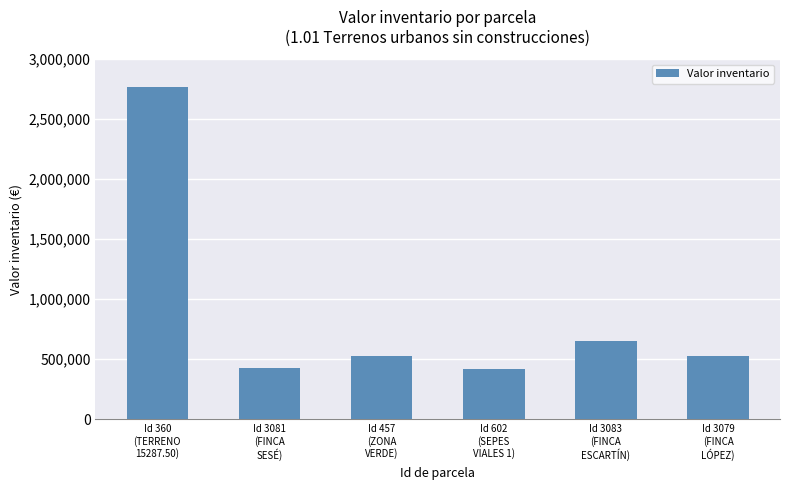

What is the value of the 1st bar from the left?

2768994.3